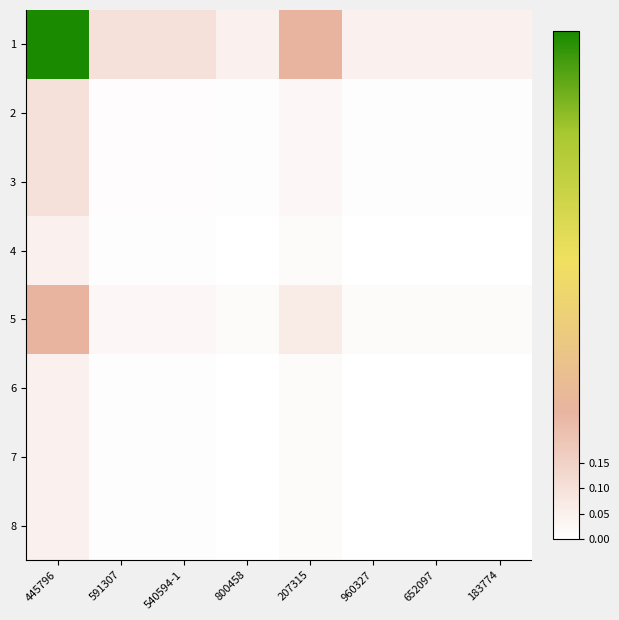

Which category has the lowest value across all series?

800458